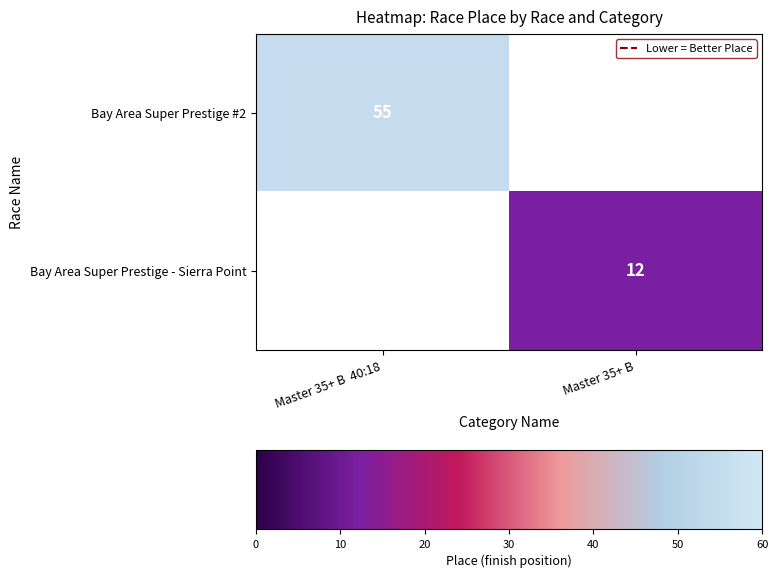

True or false: Bay Area Super Prestige - Sierra Point has a value of 16.6 at Master 35+ B.

False